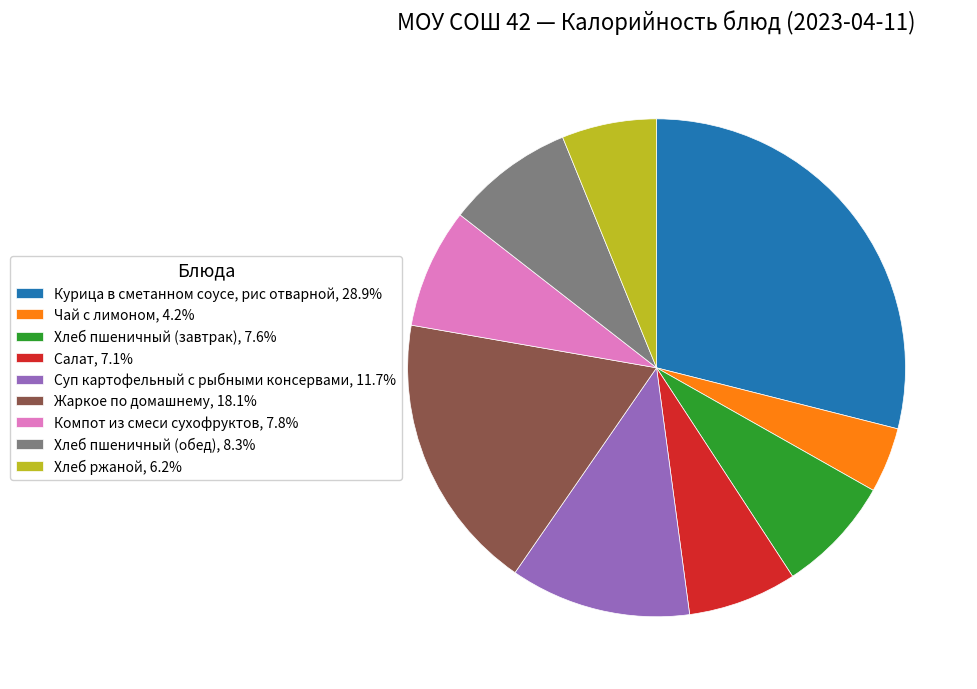

Approximately how many times larger is the value at Компот из смеси сухофруктов, 7.8% compared to Хлеб пшеничный (завтрак), 7.6%?

1.0